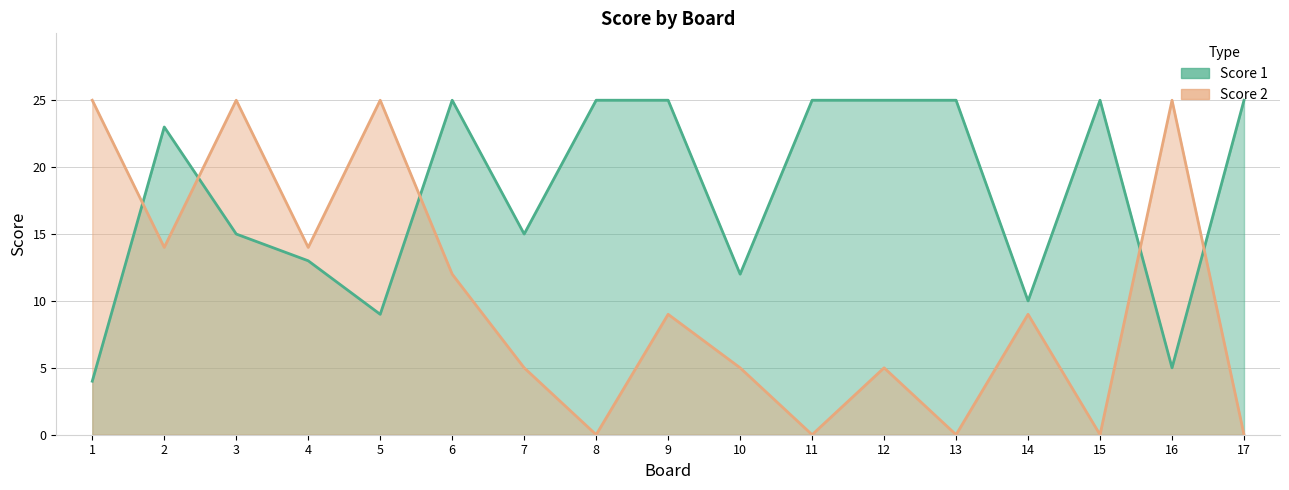

In Score 1, how many points are lower than both neighbors (excluding endpoints)?

5